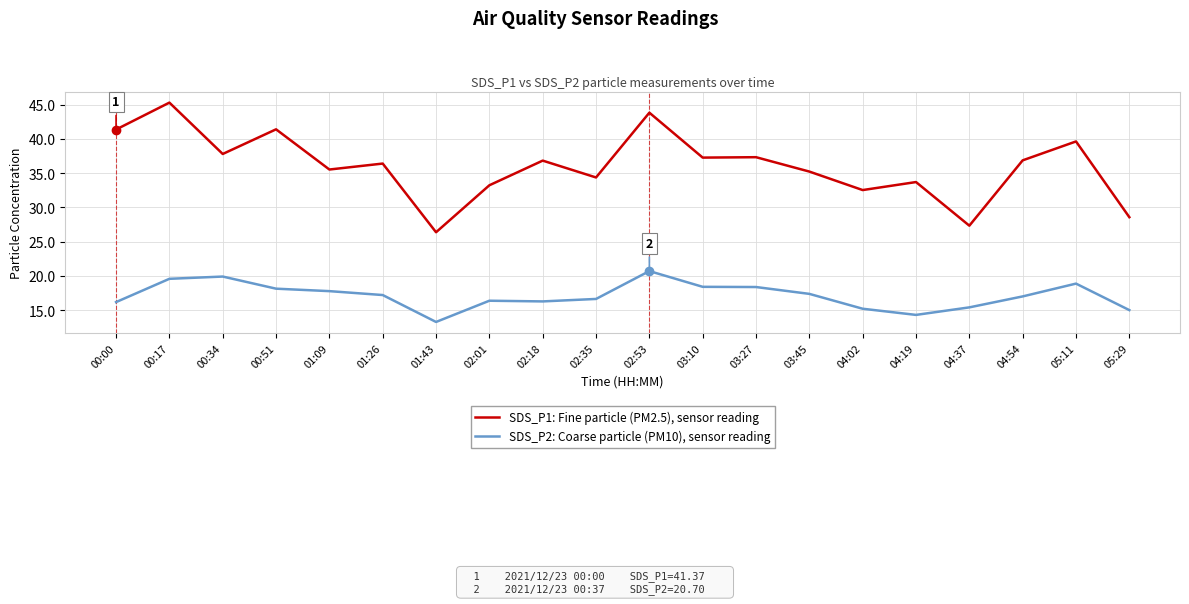

Rank the series by their maximum value, from lowest to highest.

SDS_P2: Coarse particle (PM10), sensor reading, SDS_P1: Fine particle (PM2.5), sensor reading